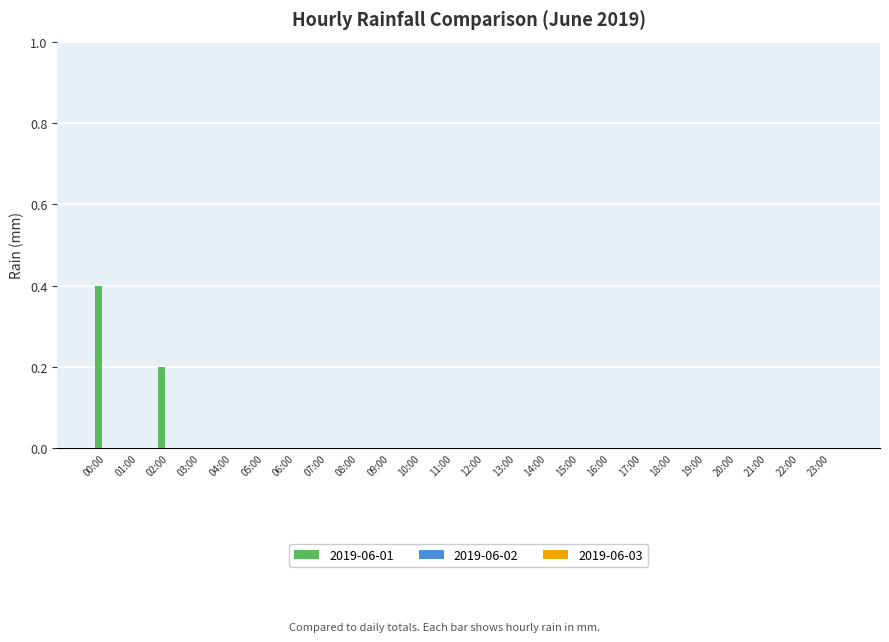

What is the sum of all values?

0.6